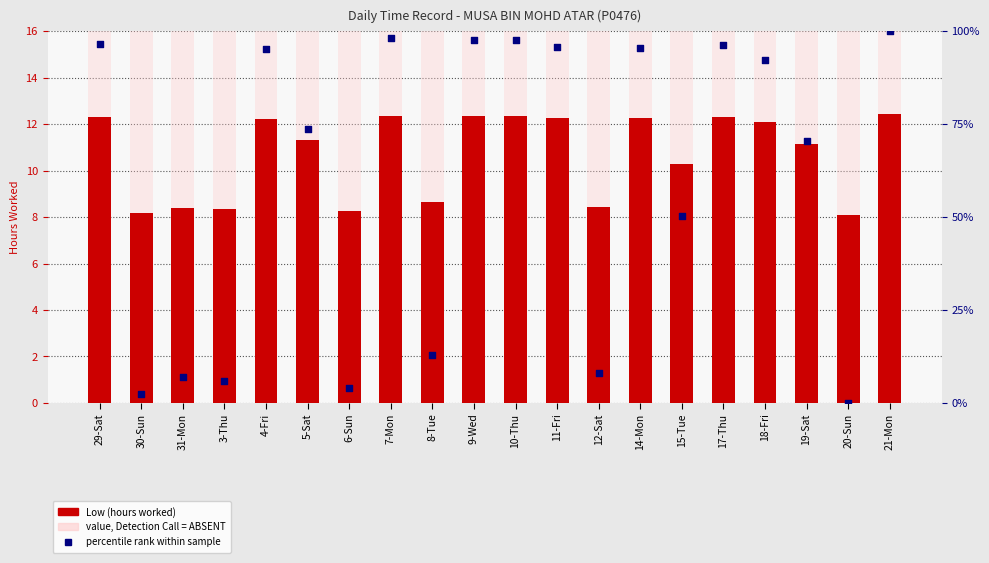

Which series has the widest spread of Y values?

percentile rank within sample